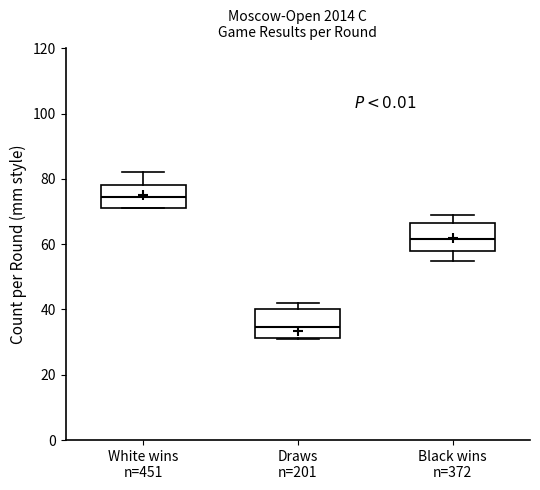

Where is the lower edge of the box for Black wins n=372 on the y-axis? The values are not printed on the chart, so give them approximately, as read against the axis.

58